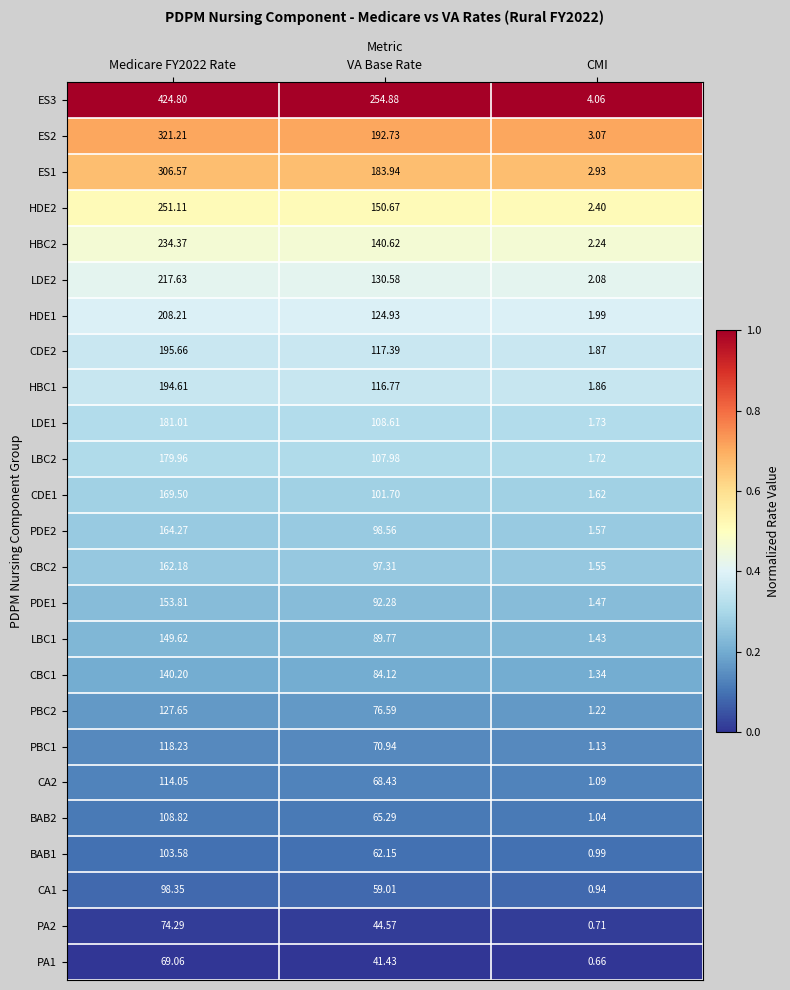

Where is ES3 nearest to the value 214?

VA Base Rate